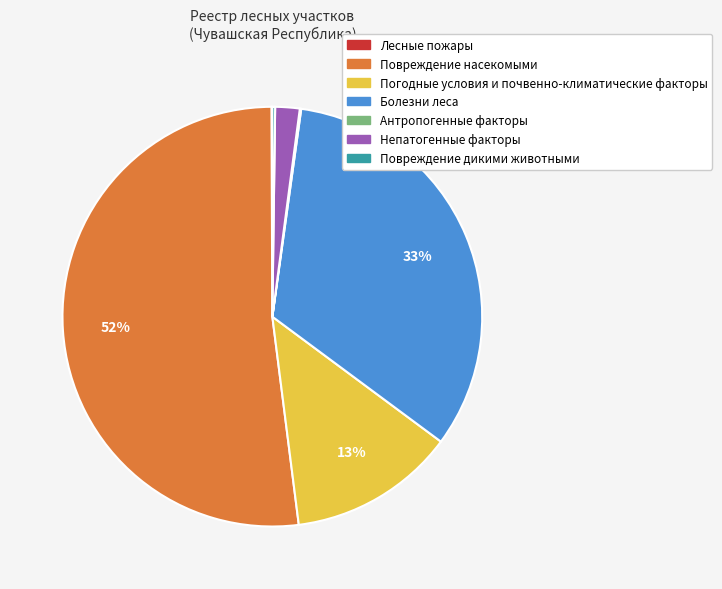

The Болезни леса slice represents 33% of the pie. True or false?

True